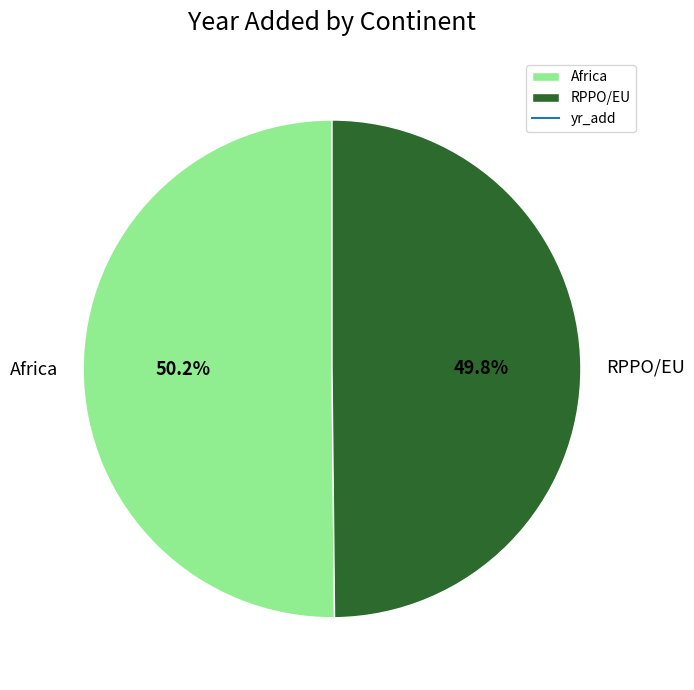

How much of the chart is everything except RPPO/EU?

50.2%